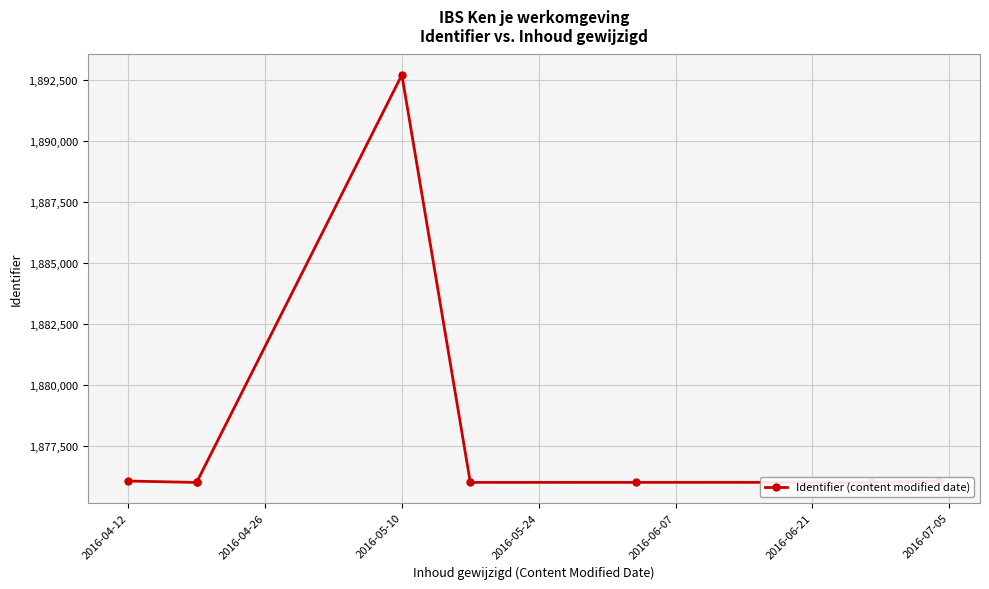

How many values exceed 1876009?

3